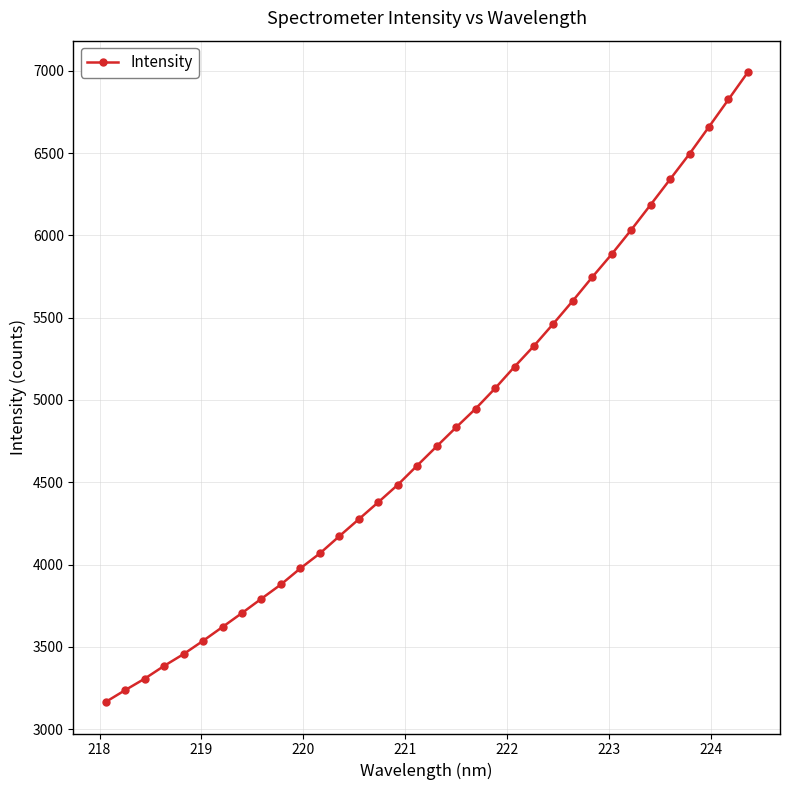

What is the sum of all values?

163381.9